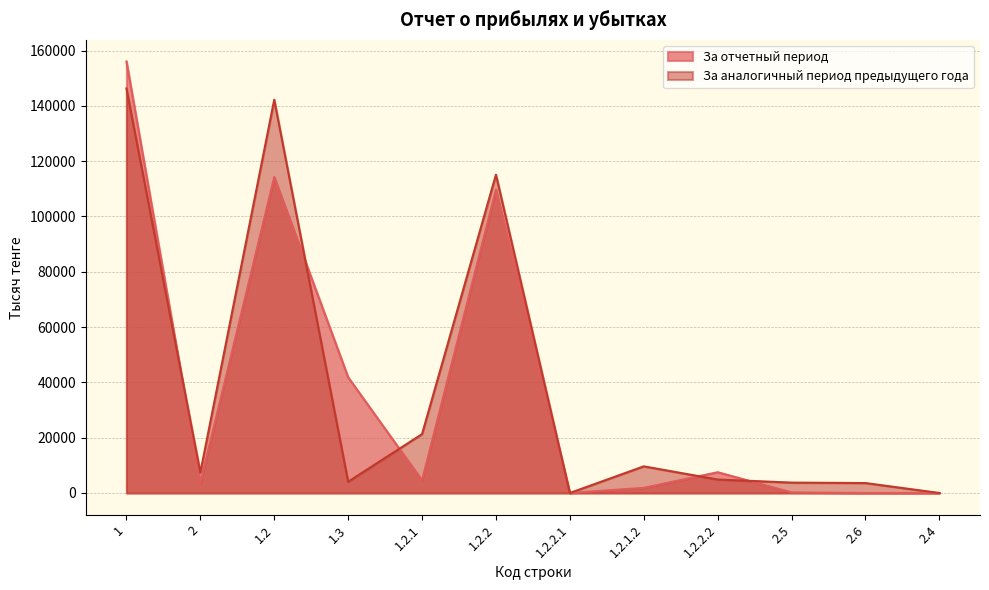

How many values in the За аналогичный период предыдущего года series are below 7404?

6